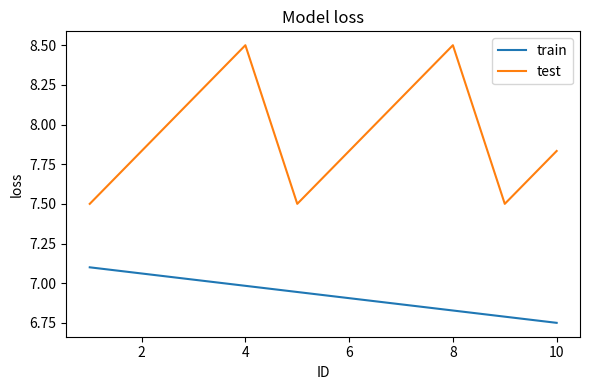

Which series has the largest range (max minus min)?

test